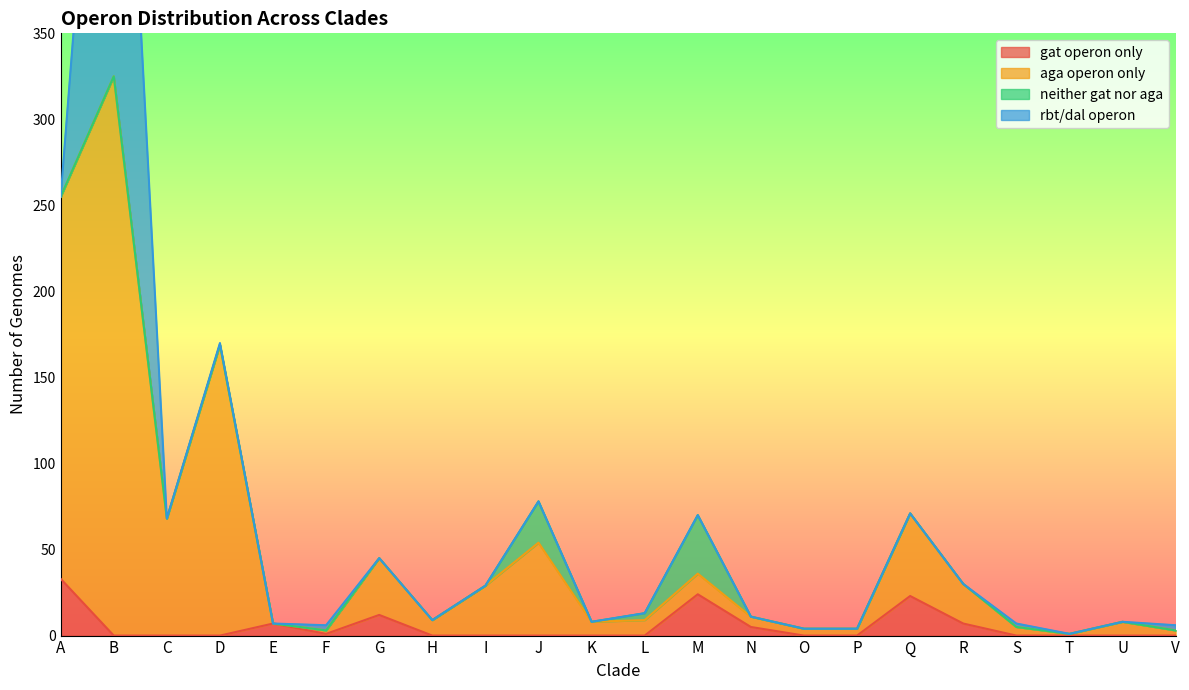

Is the value of gat operon only at T greater than the value of aga operon only at V?

No